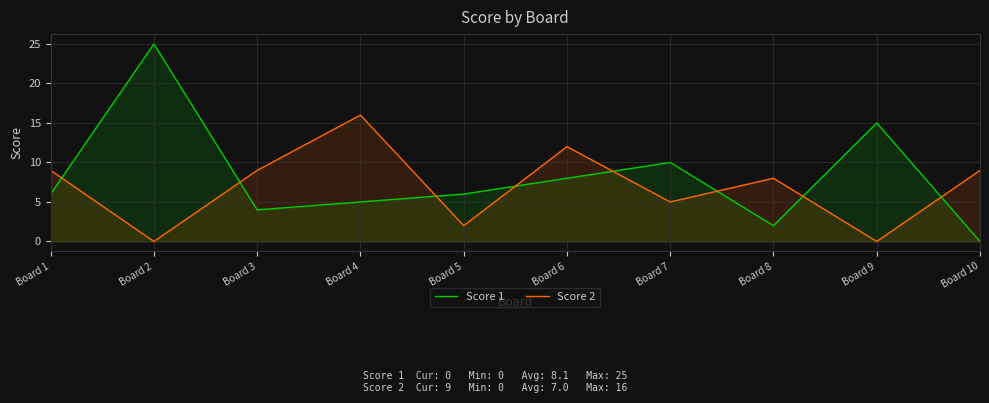

In Score 2, how many points are higher than both neighbors (excluding endpoints)?

3